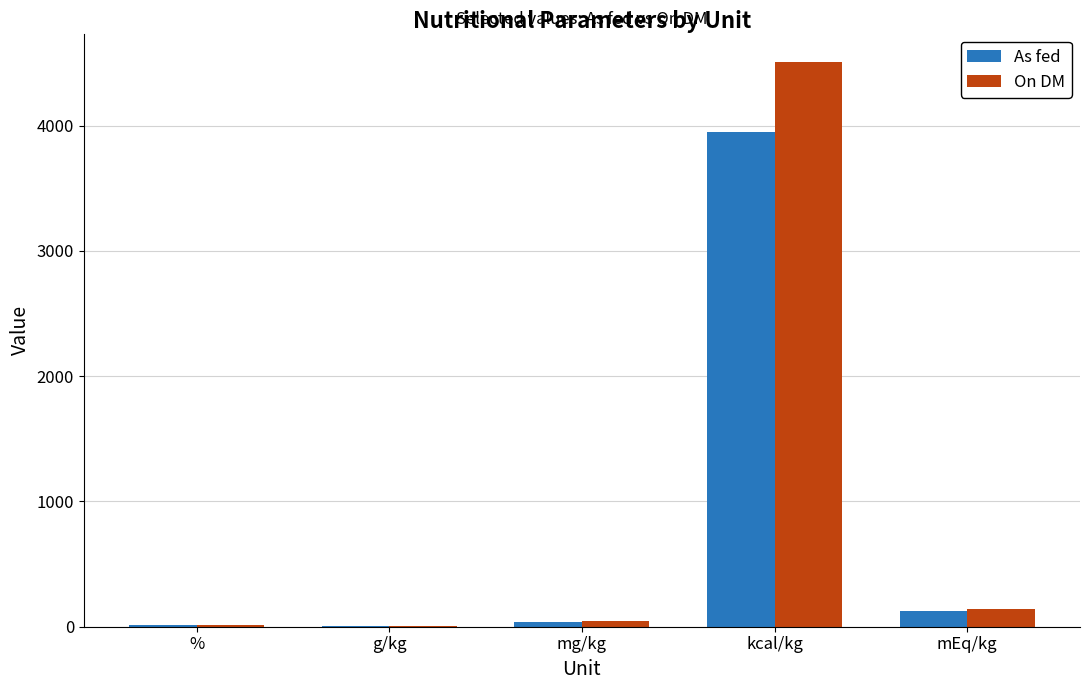

What are all the series names shown in the legend?

As fed, On DM